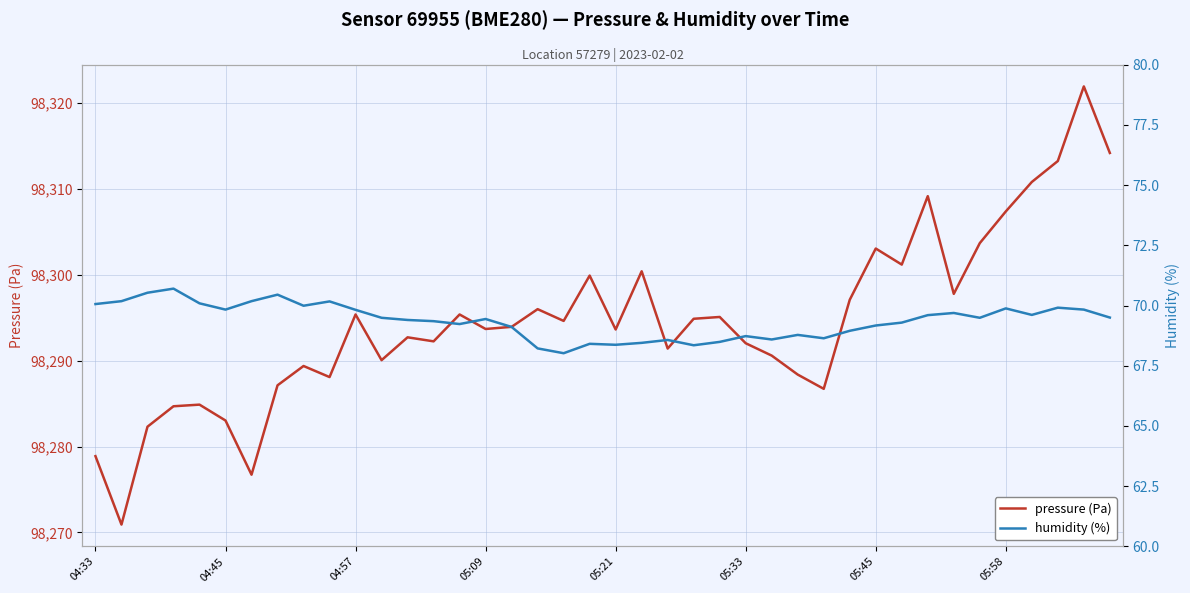

At which label is pressure (Pa) closest to 98296?

17